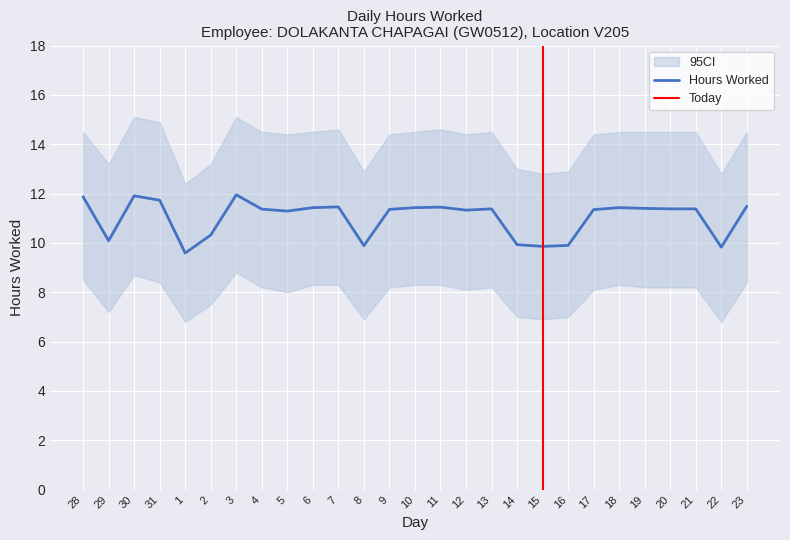

True or false: Hours Worked has more than 2 interior local peaks.

True